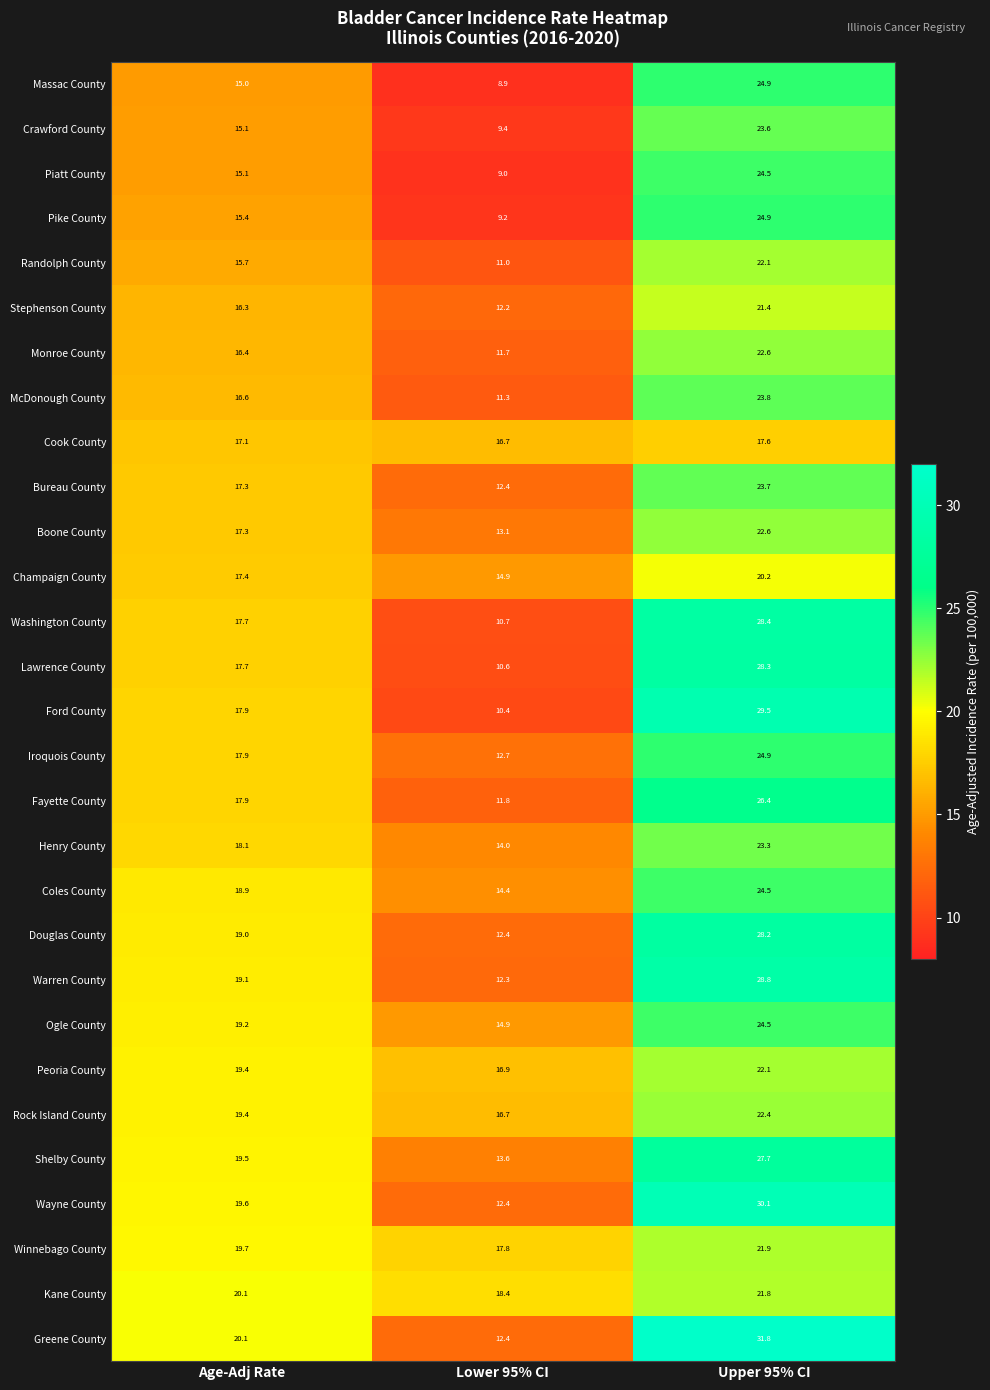

Which category has the lowest value across all series?

Lower 95% CI